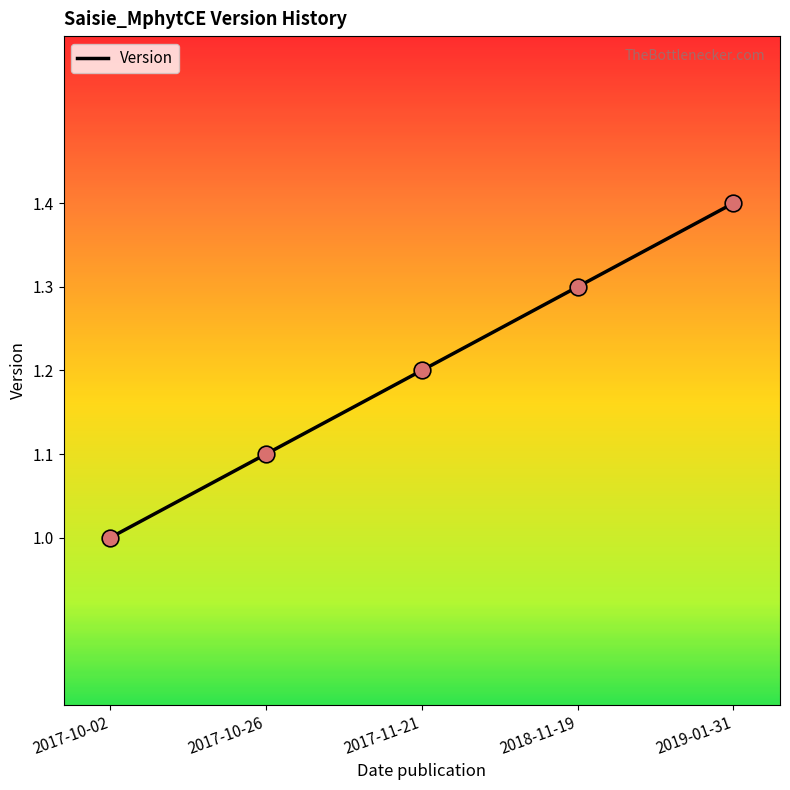

What is the change in value from 2017-10-02 to 2017-10-26?

+0.1